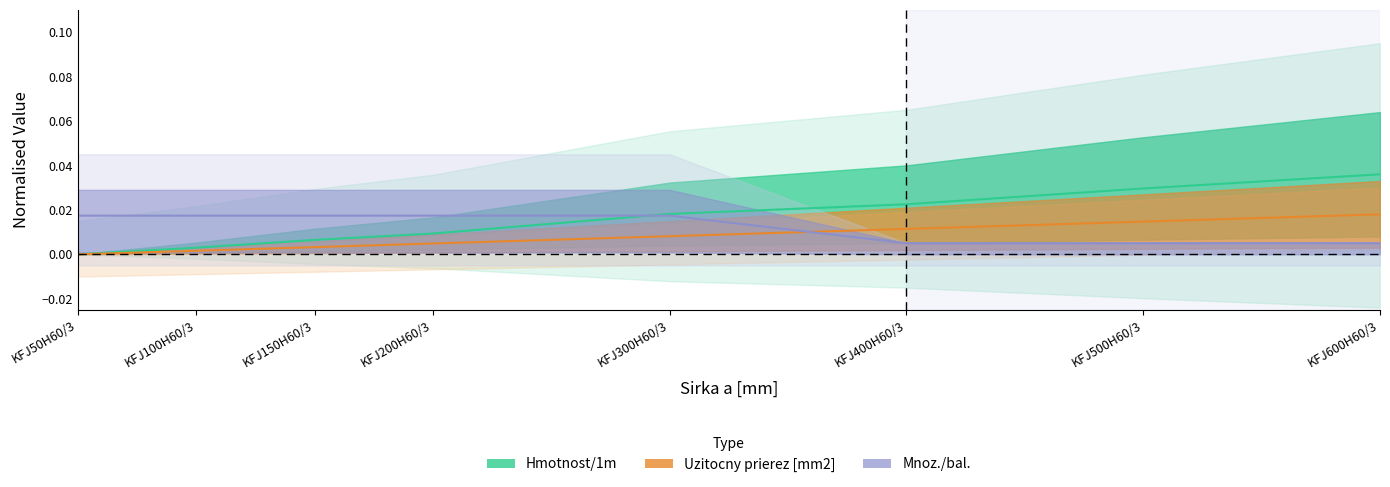

The Mnoz./bal. series shows 0.0 at KFJ150H60/3. True or false?

True